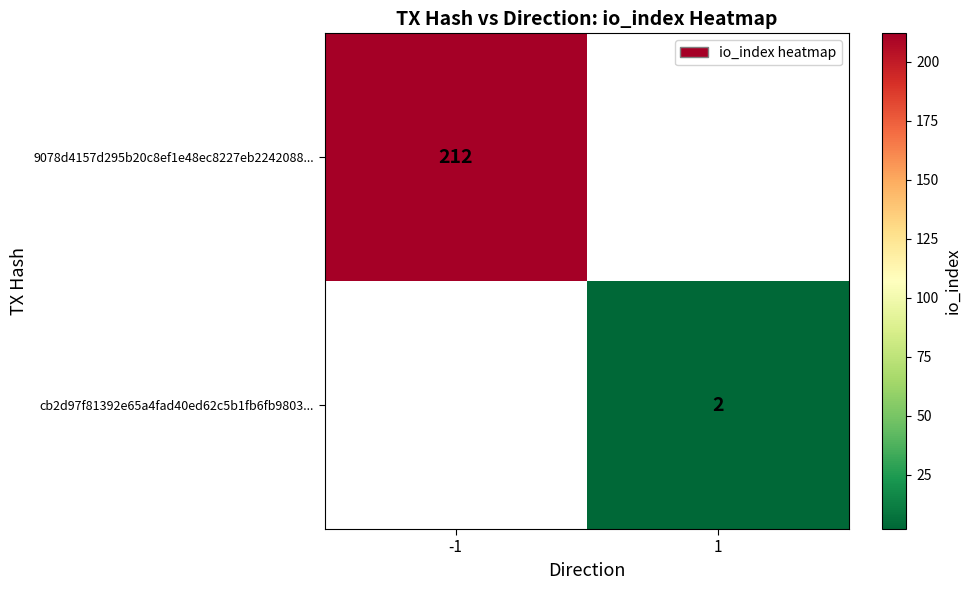

Is it true that 9078d4157d295b20c8ef1e48ec8227eb2242088... equals 212 at -1?

True